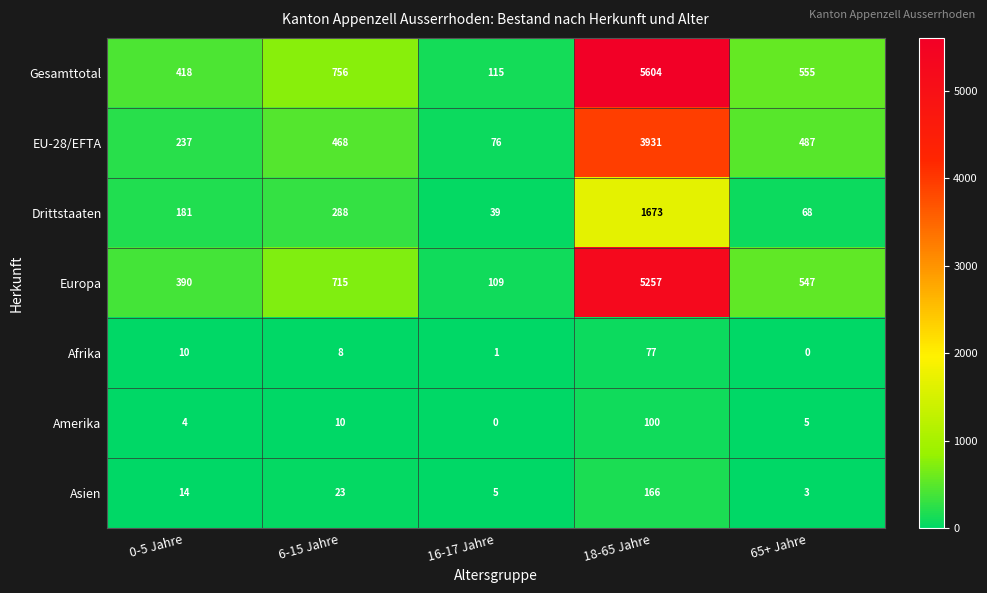

How many distinct data groups are displayed?

7